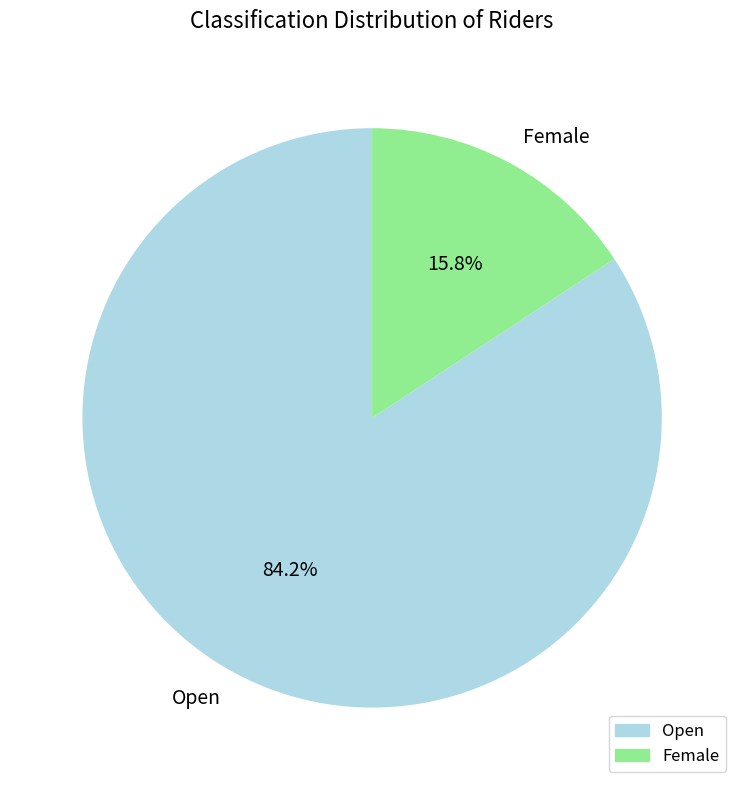

Which slice is the largest?

Open